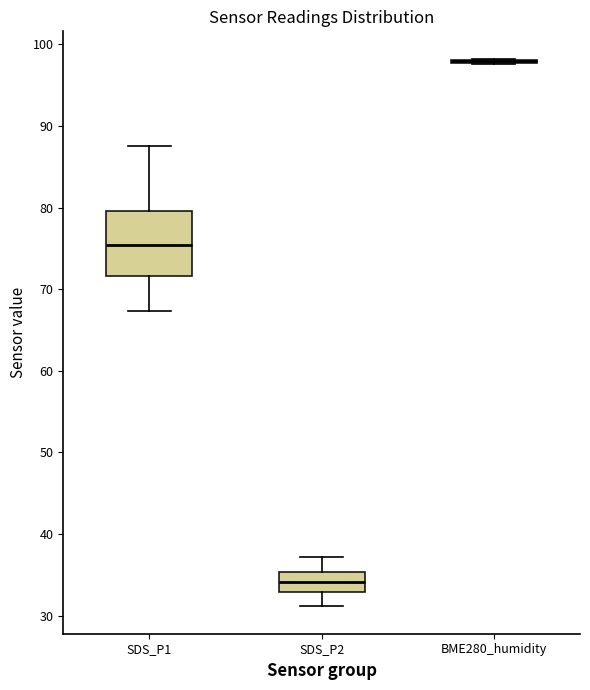

Reading left to right, transcribe this box plot: for each box, give where its median line is, the range the box spans, and where its two whiskers end, as read against the y-axis. The values are not printed on the chart, so give them approximately, as read against the axis.

SDS_P1: median 75, box 72 to 80, whiskers 67 to 88
SDS_P2: median 34, box 33 to 35, whiskers 31 to 37
BME280_humidity: box collapsed to a line at 98, whiskers 98 to 98